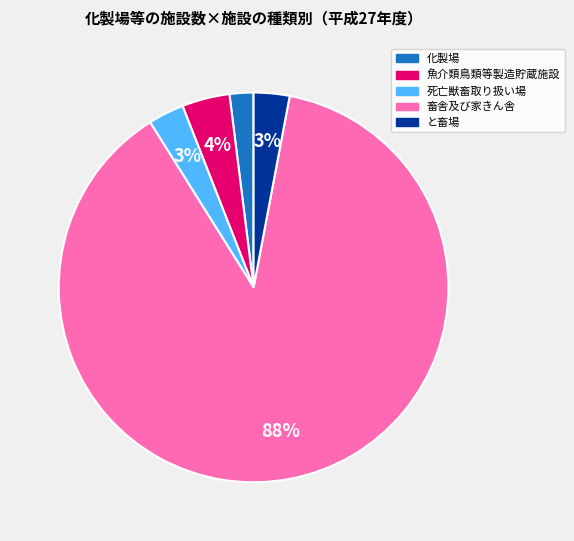

Which slice is the smallest?

化製場